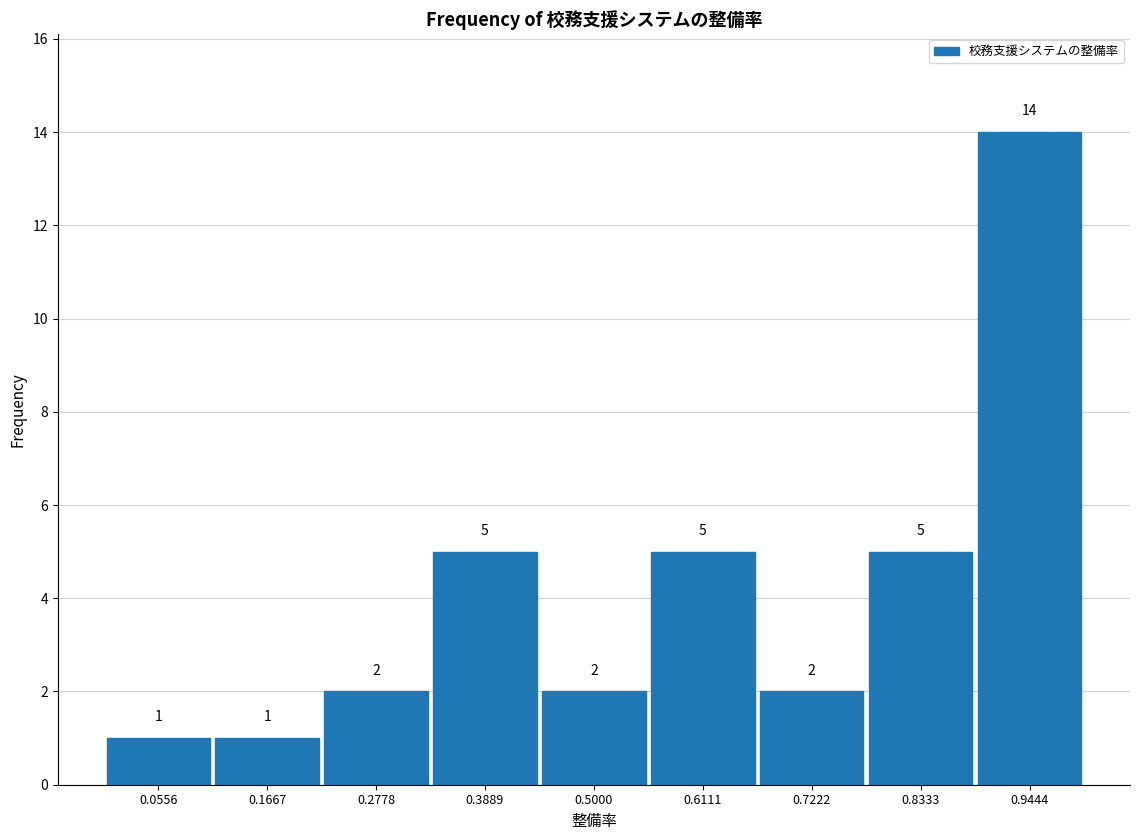

Reading left to right, list every bar in this chart as the range it spans on the x-axis followed by its height. The bar edges are not printed on the chart, so give them approximately, as read against the axis.

0.00 to 0.12: 1
0.12 to 0.22: 1
0.22 to 0.34: 2
0.34 to 0.44: 5
0.44 to 0.56: 2
0.56 to 0.66: 5
0.66 to 0.78: 2
0.78 to 0.88: 5
0.88 to 1.00: 14